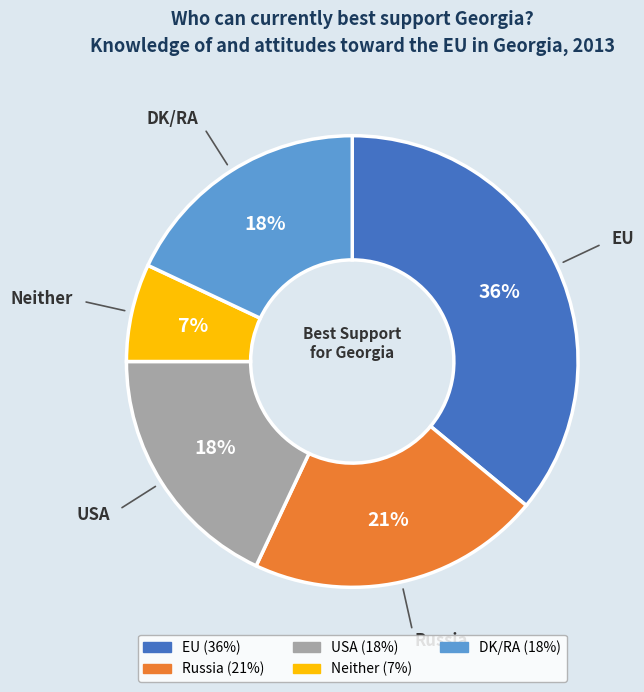

Does Neither represent more than half of the total?

No